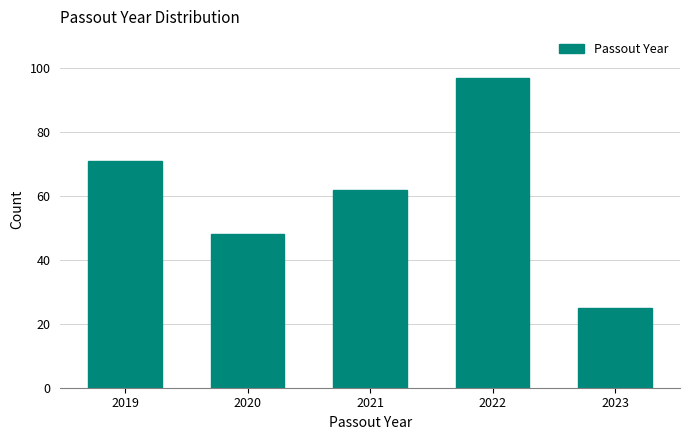

Reading left to right, list all the values displayed in this chart.

2019=71	2020=48	2021=62	2022=97	2023=25